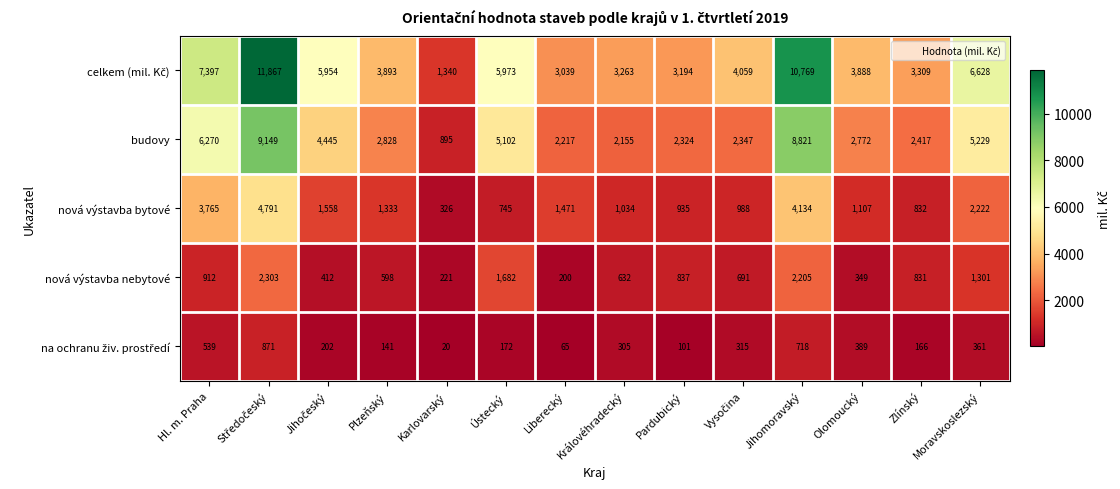

Is the value of nová výstavba bytové at Olomoucký greater than the value of nová výstavba nebytové at Jihomoravský?

No